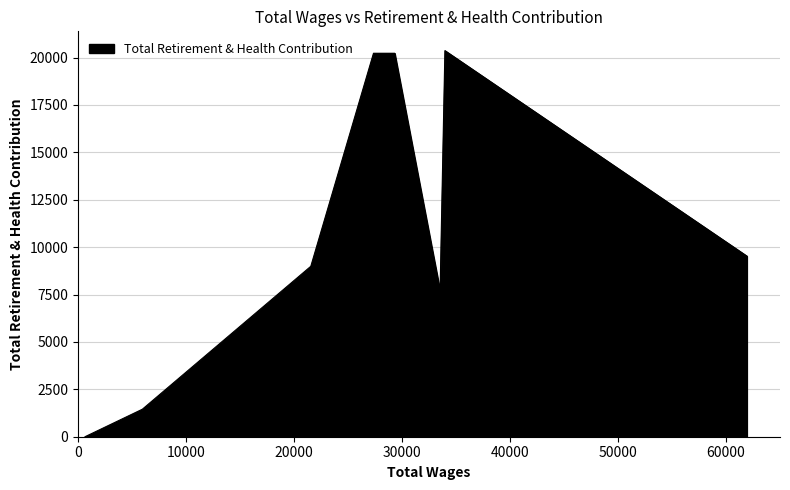

How many positive values are there?

7